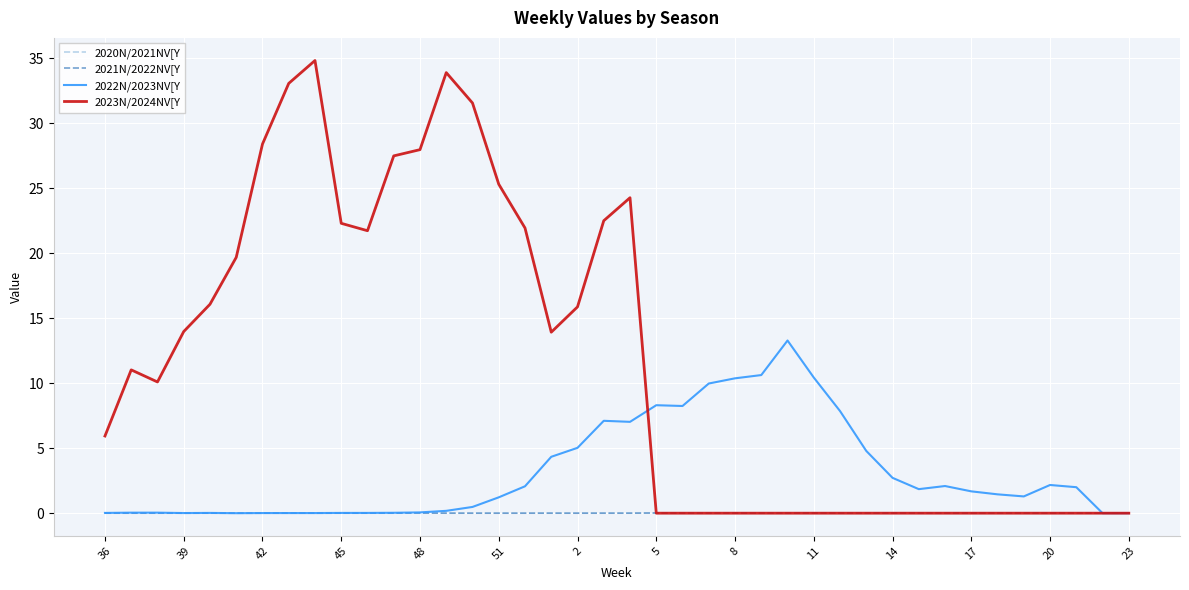

How many distinct data groups are displayed?

4